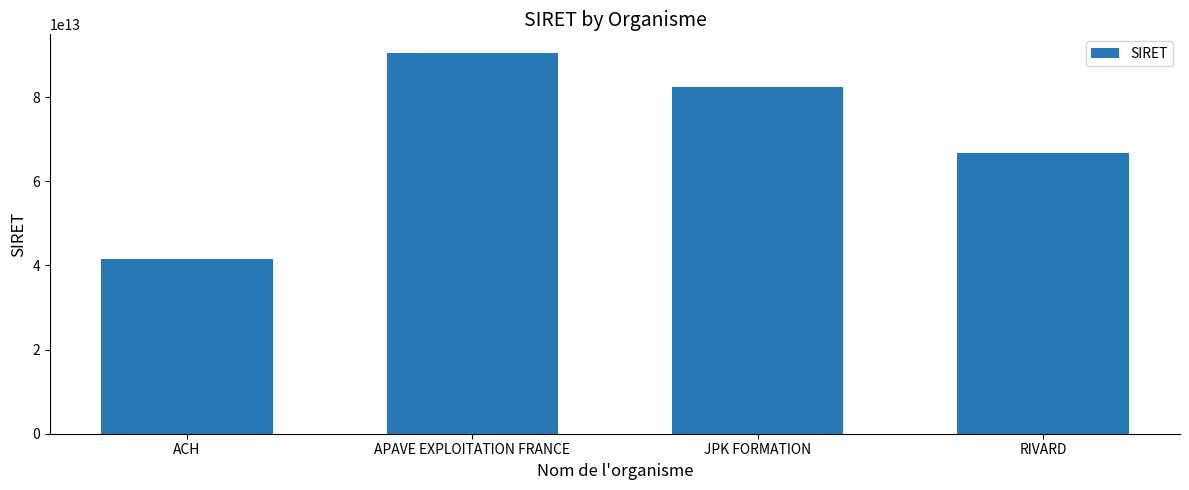

Between JPK FORMATION and ACH, which is larger?

JPK FORMATION